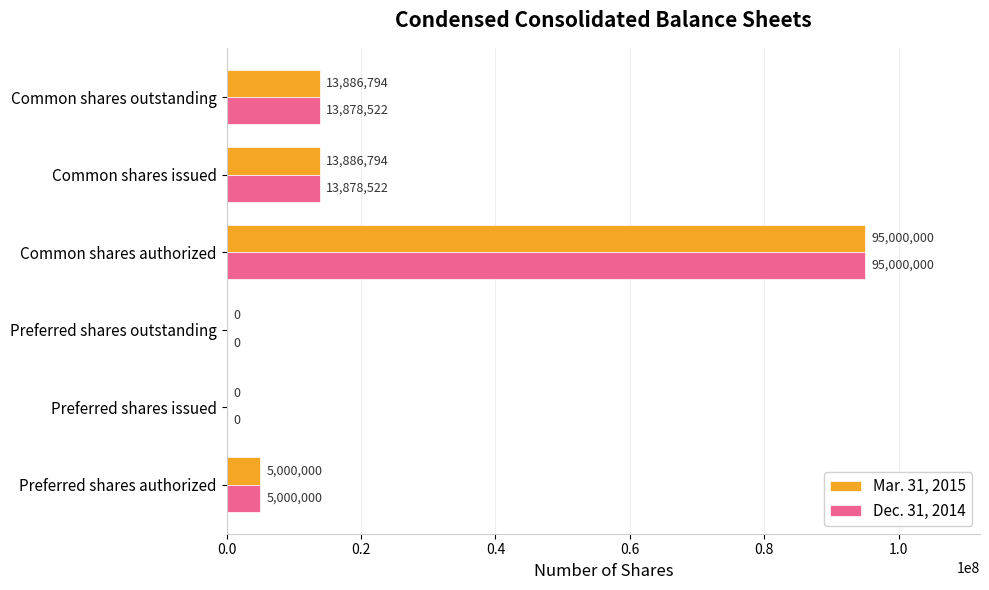

Count the number of data series in this chart.

2